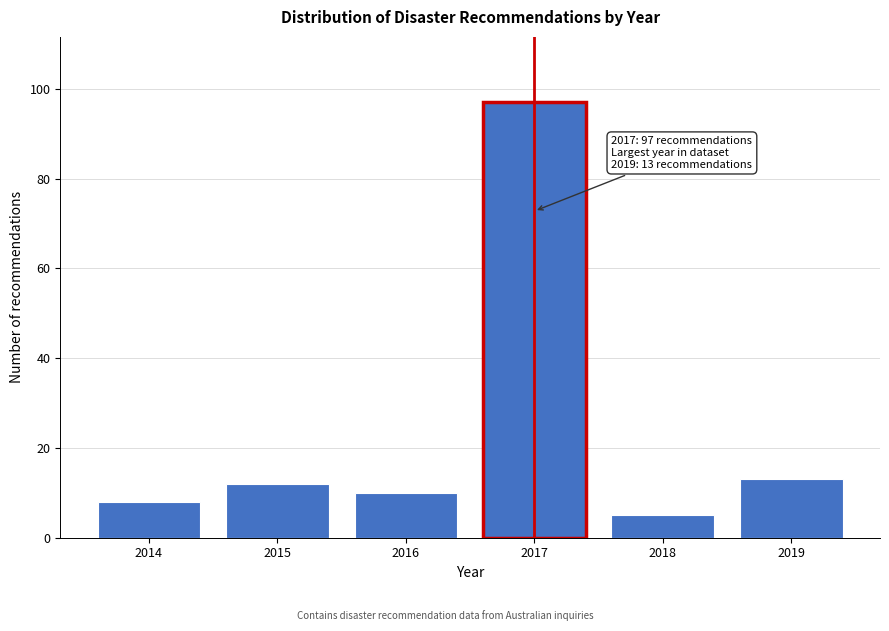

Reading left to right, extract all data points from this chart.

2014=8	2015=12	2016=10	2017=97	2018=5	2019=13